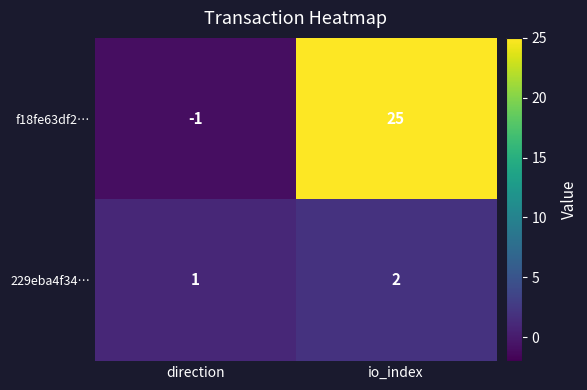

Is it true that 229eba4f34… equals 1 at direction?

True